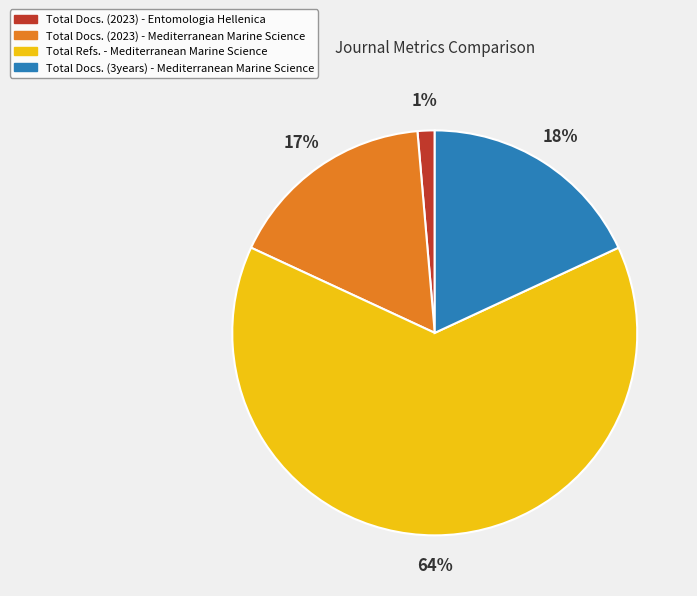

Between Total Docs. (3years) - Mediterranean Marine Science and Total Refs. - Mediterranean Marine Science, which is larger?

Total Refs. - Mediterranean Marine Science